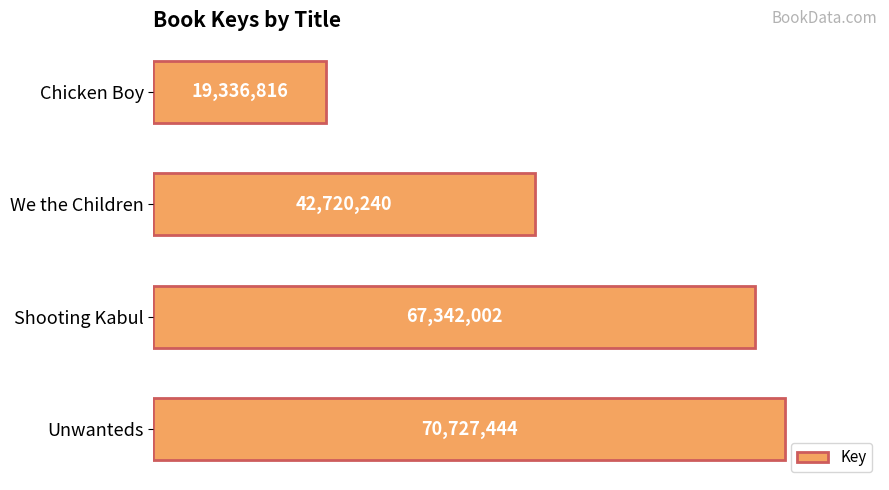

What is the sum of all values?

200126502